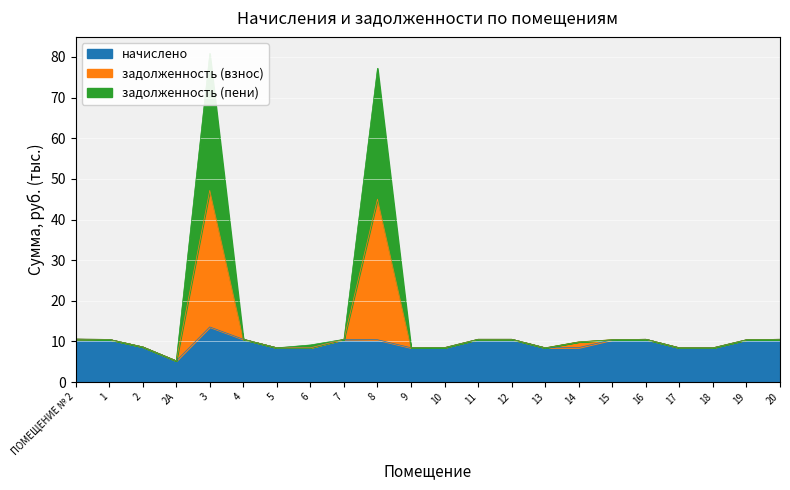

What is the label of the 18th point from the right?

3